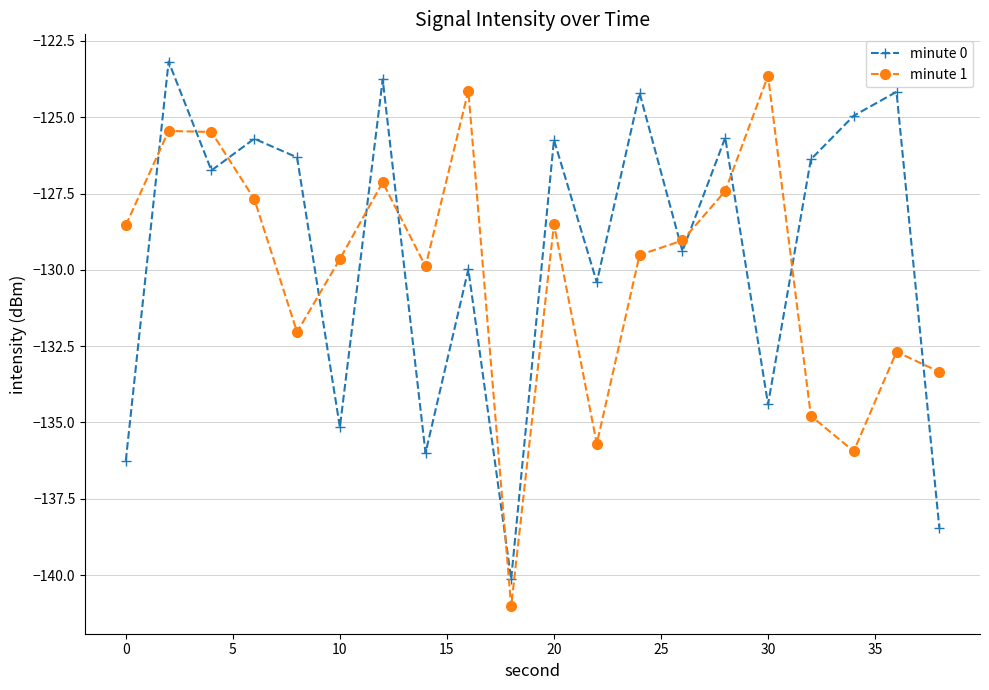

What is the sum of all minute 0 values?

-2587.0